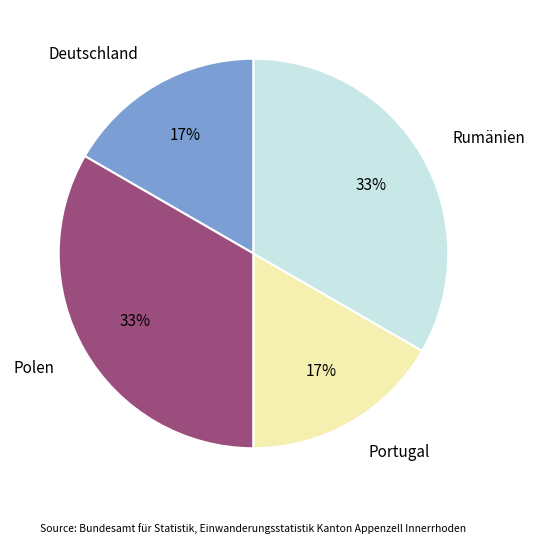

True or false: Portugal accounts for 10% of the total.

False